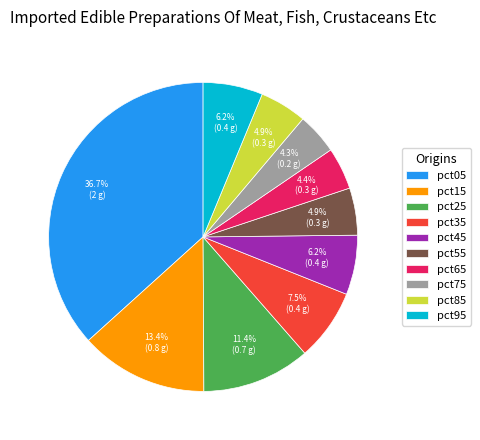

Combined, do pct95 and pct45 account for over 50%?

No